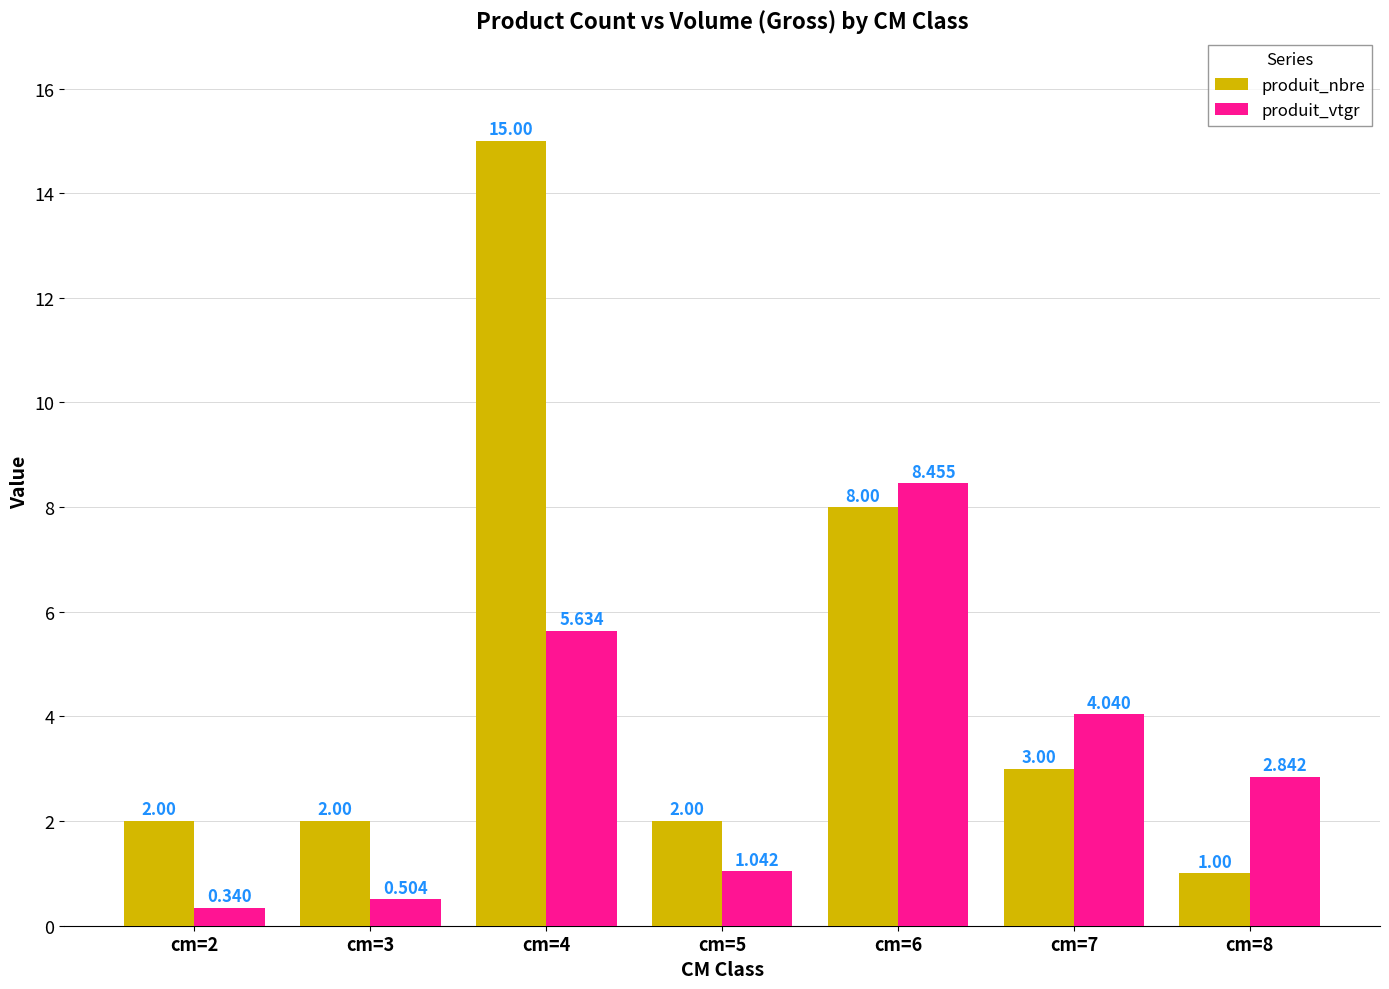

At which category is the sum across all series the highest?

cm=4